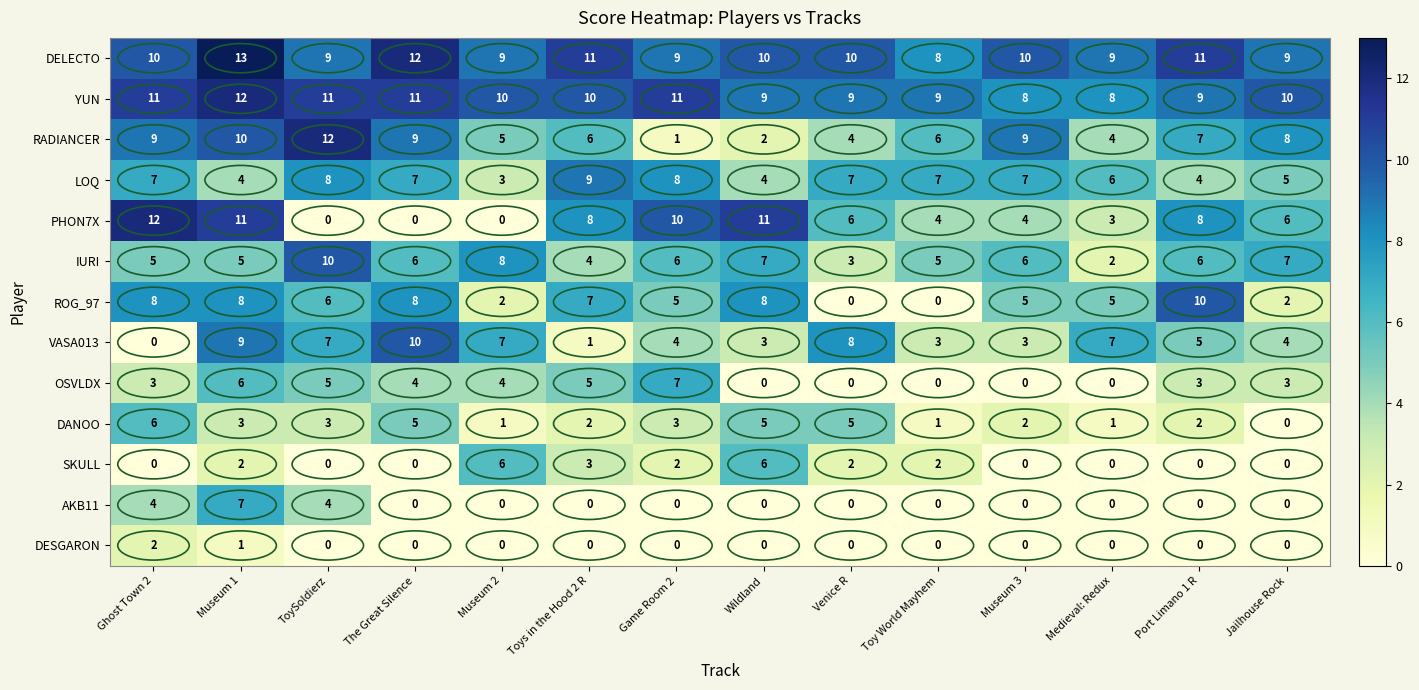

How many LOQ values are between 4 and 7?

10